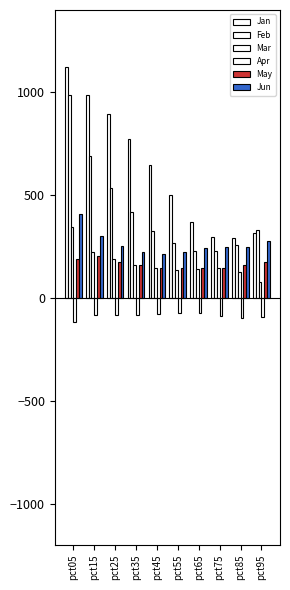

At which category is the sum across all series the highest?

pct05